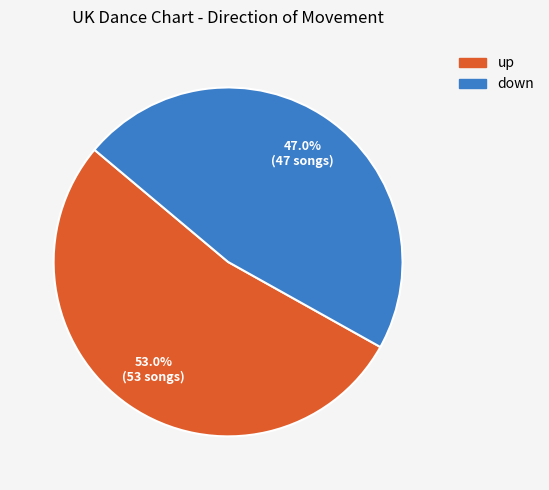

What percentage is the down slice, to the nearest percent?

47%